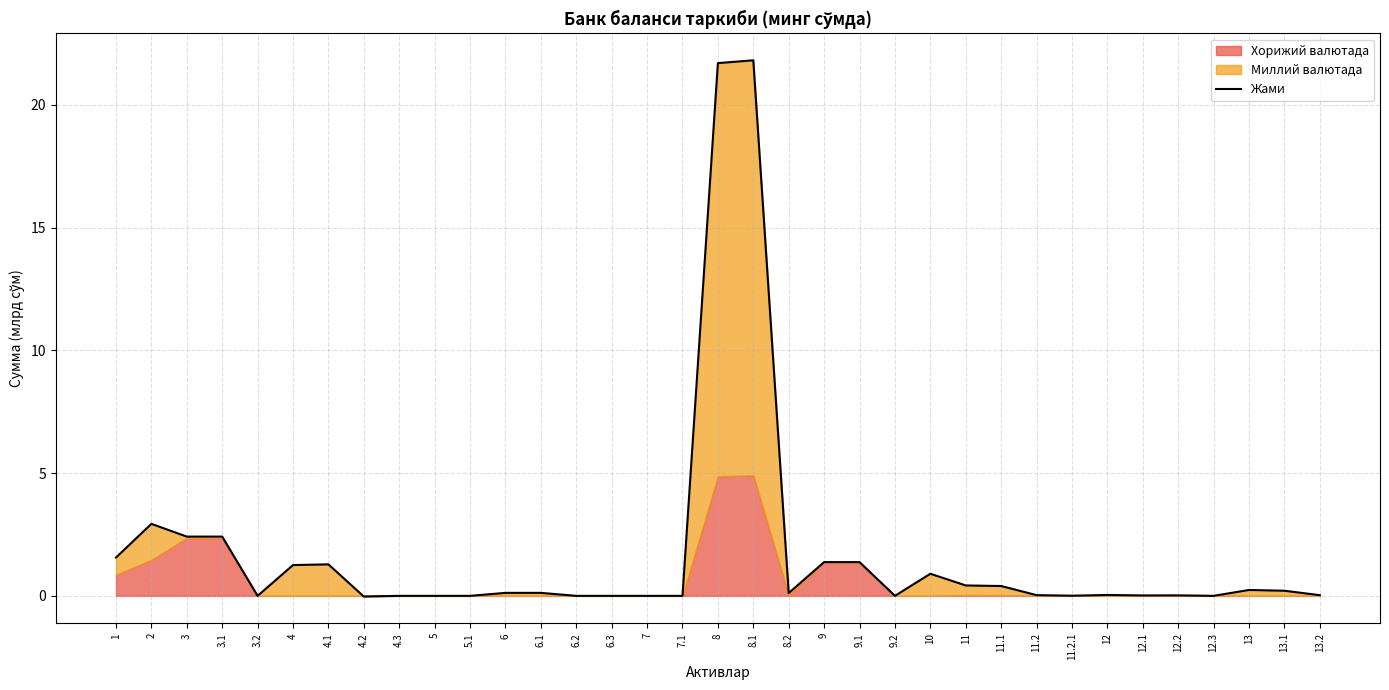

Rank the categories by value from lowest to highest.

4.2, 3.2, 4.3, 5, 5.1, 6.2, 6.3, 7, 7.1, 9.2, 12.3, 11.2.1, 12.1, 12.2, 13.2, 11.2, 12, 8.2, 6, 6.1, 13.1, 13, 11.1, 11, 10, 4, 4.1, 9, 9.1, 1, 3, 3.1, 2, 8, 8.1